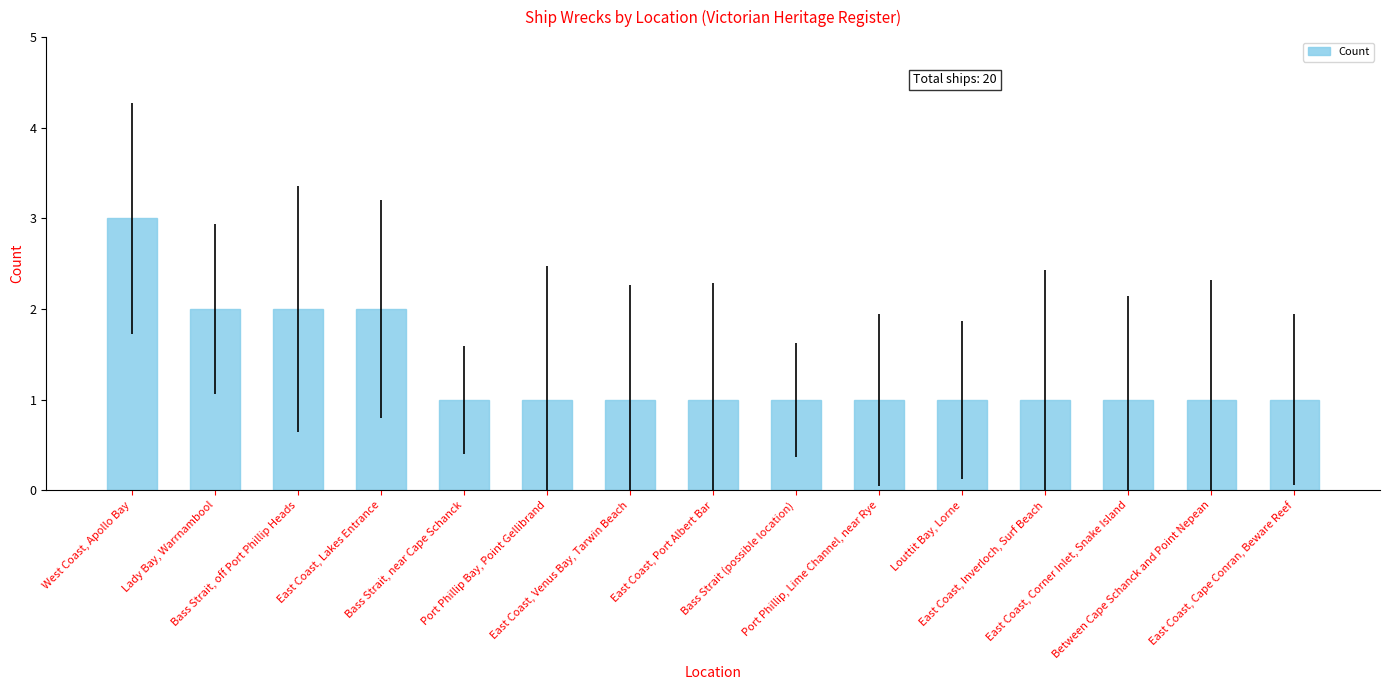

What is the maximum value shown in the chart?

3